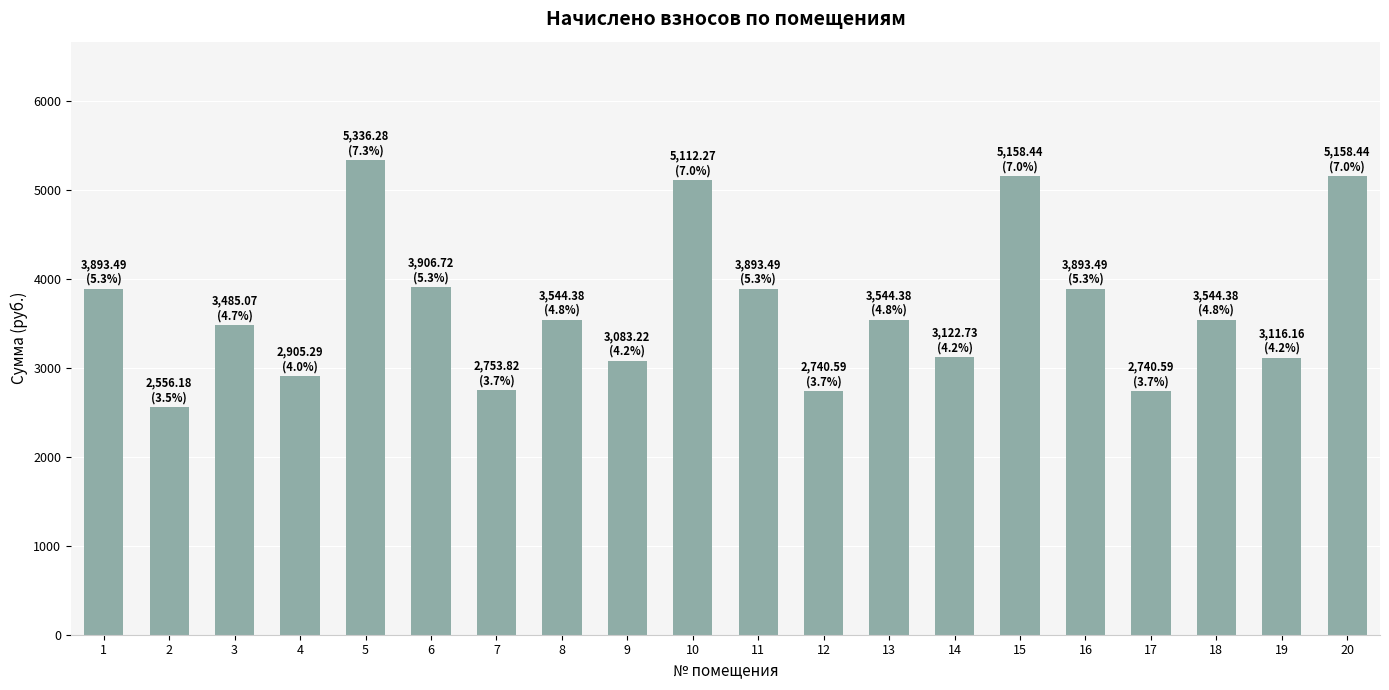

Read the value at 16.

3893.5